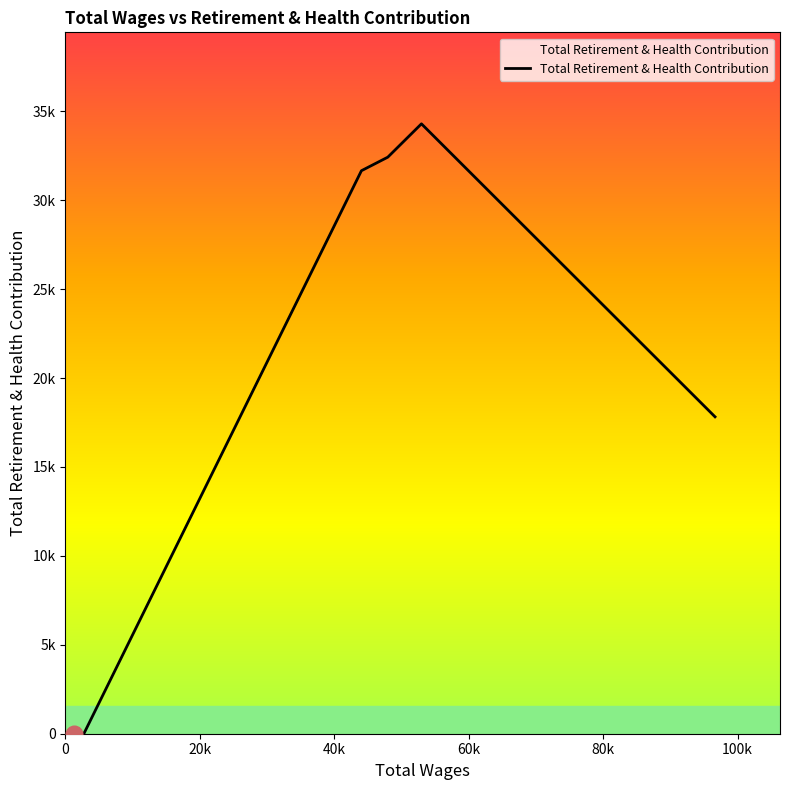

Does the chart have visible grid lines?

No